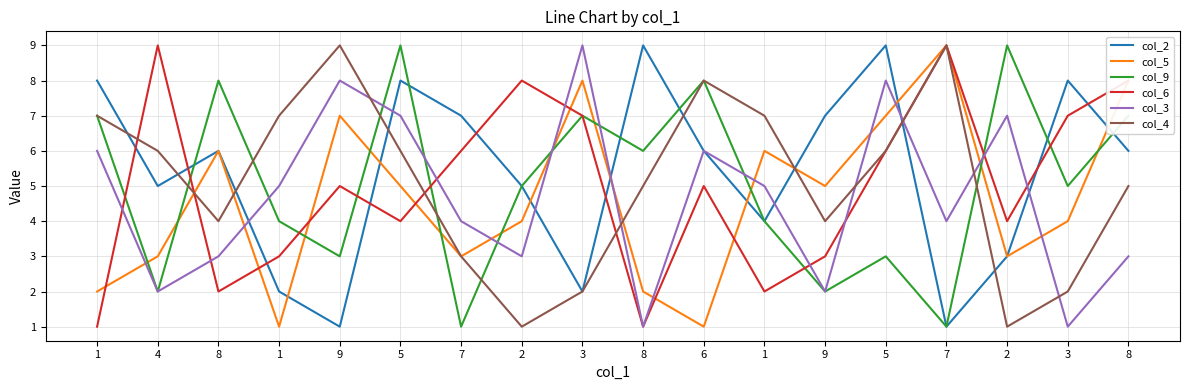

The col_6 series shows 9 at 7. True or false?

False